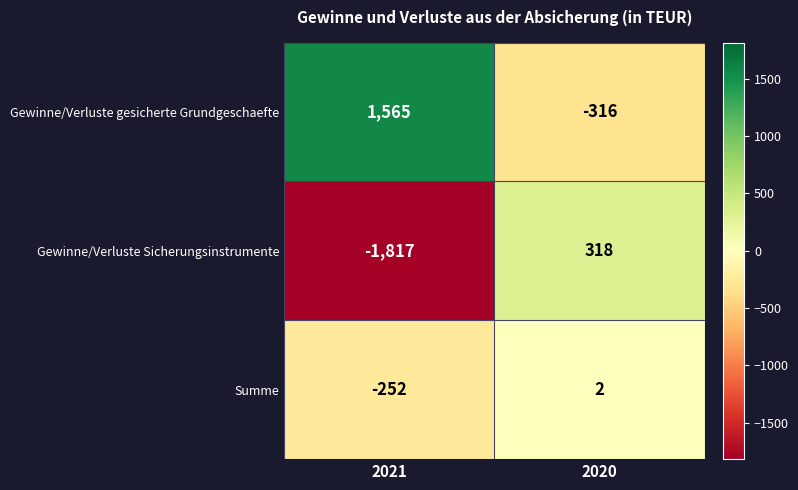

Which series changed the most between 2021 and 2020?

Gewinne/Verluste Sicherungsinstrumente